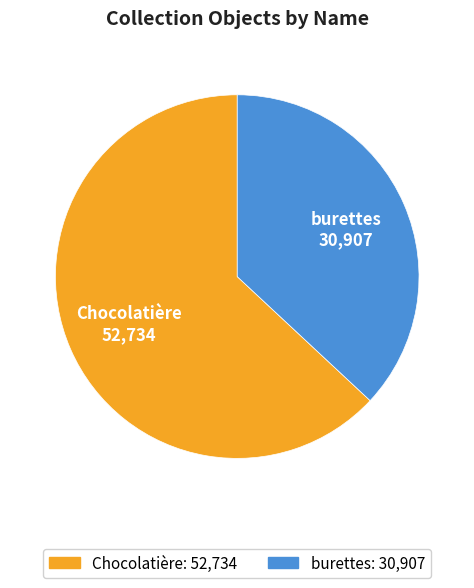

Is the sum of Chocolatière and burettes greater than half?

Yes